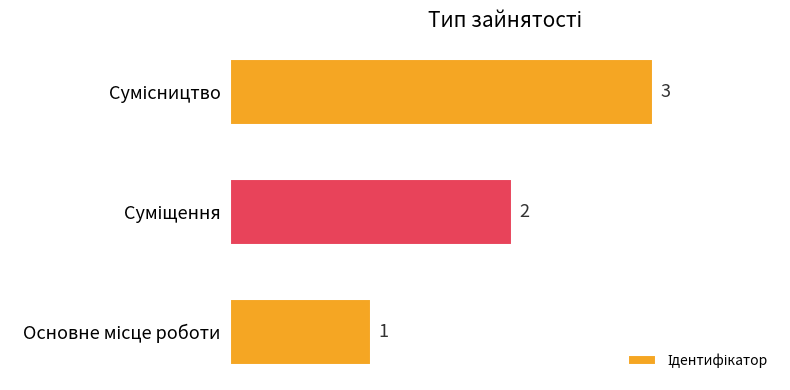

How many values are between 1 and 3?

3